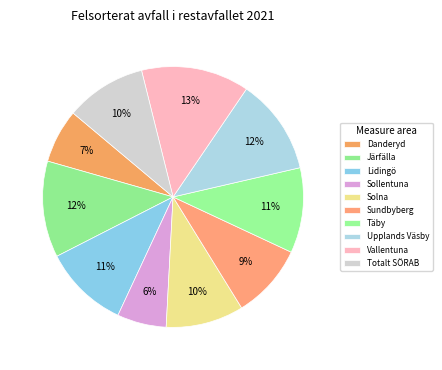

To the nearest percent, what portion does Vallentuna represent?

13%